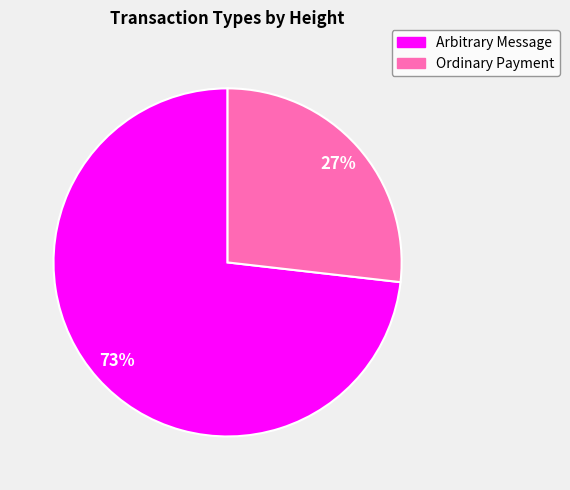

Rank the categories by value from highest to lowest.

Arbitrary Message, Ordinary Payment